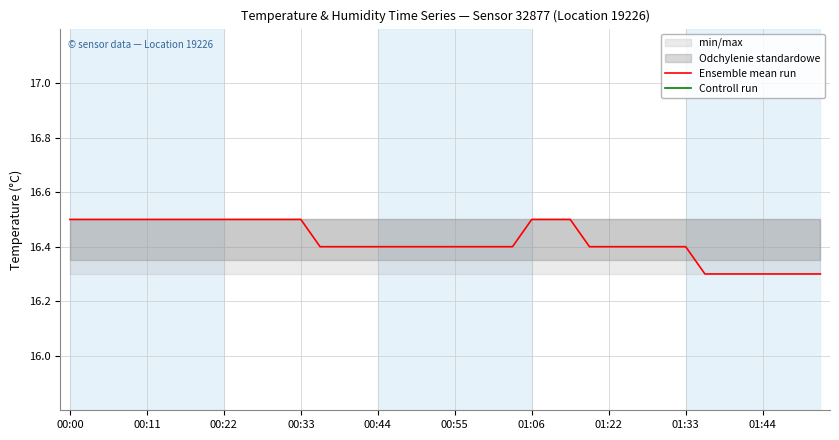

The Ensemble mean run series shows 16.5 at 00:33. True or false?

True